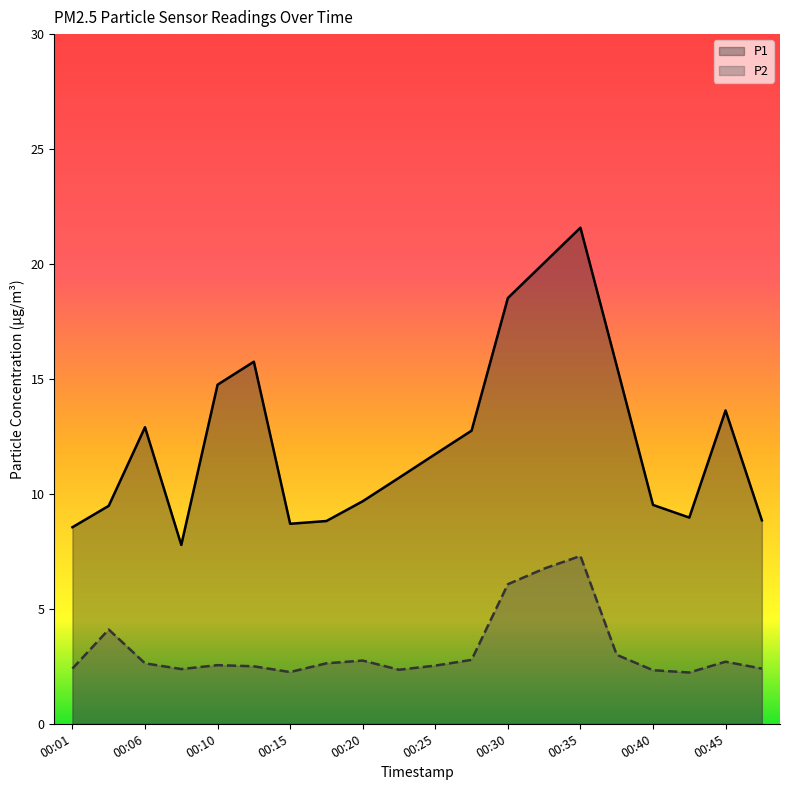

What is the sum of all P2 values?

64.6